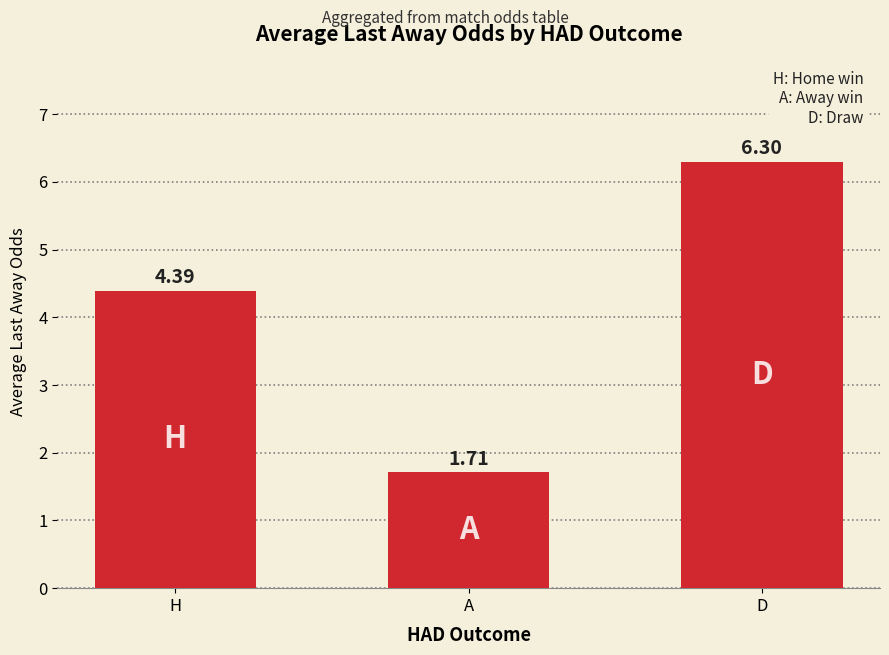

Are the bars horizontal?

No